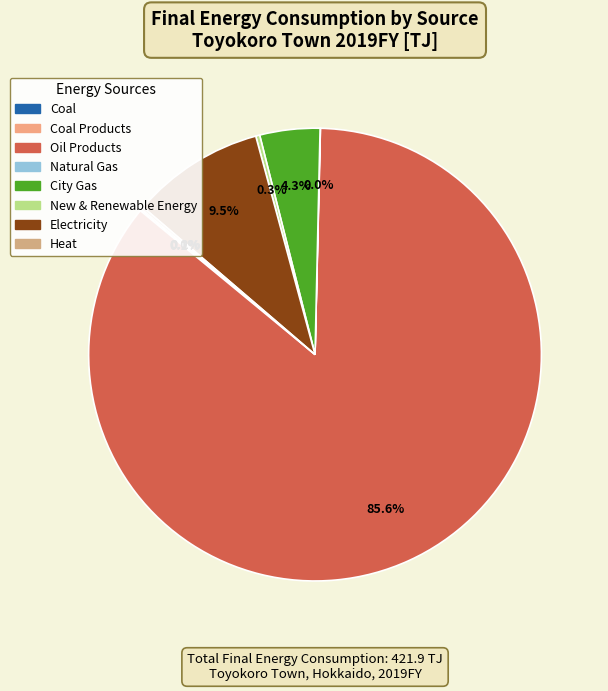

How many slices are in this pie chart?

8